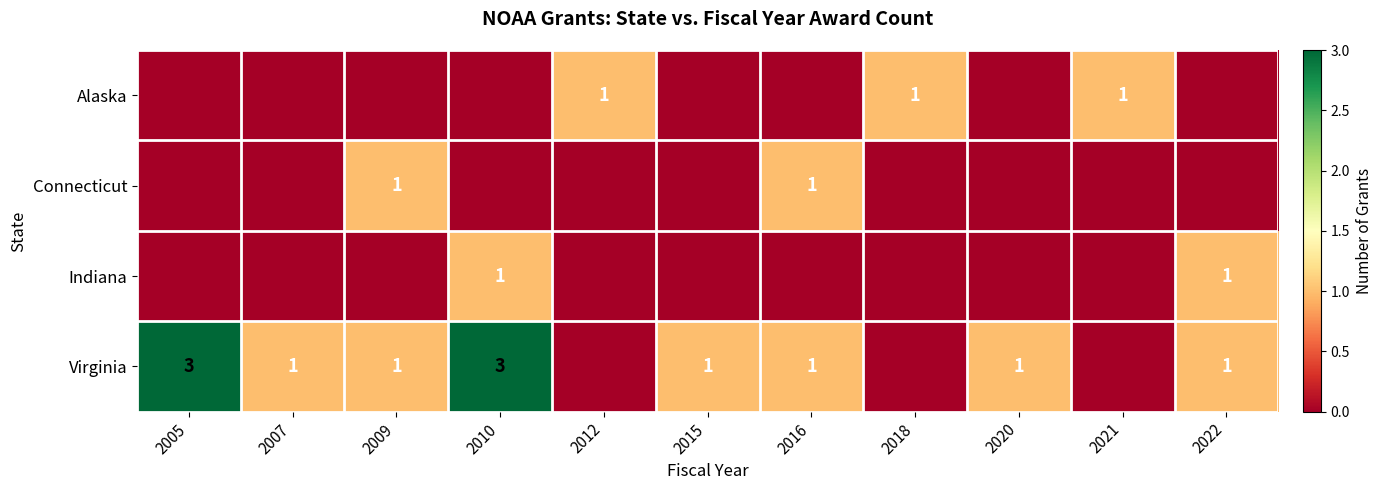

True or false: Virginia has a value of 1 at 2020.

True